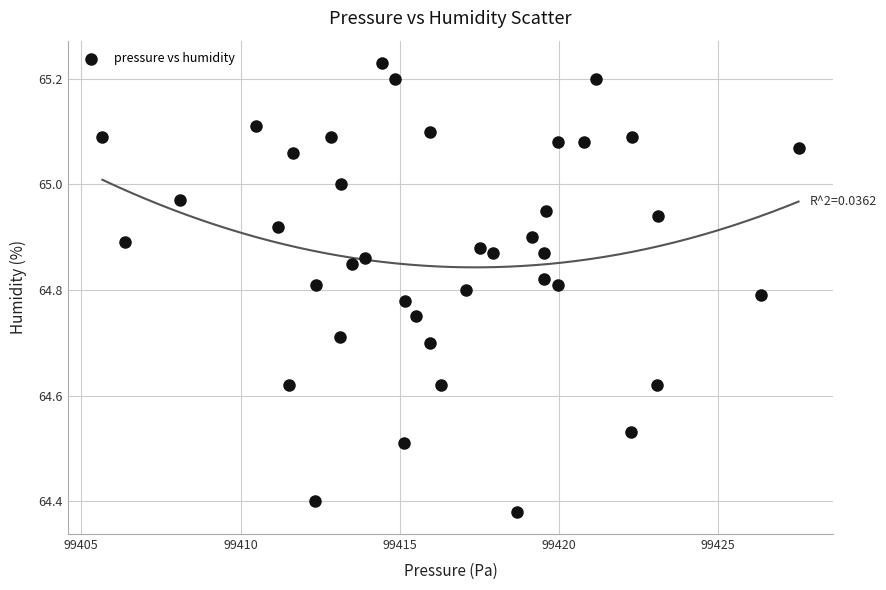

What is the range of X values (max minus min)?

21.9